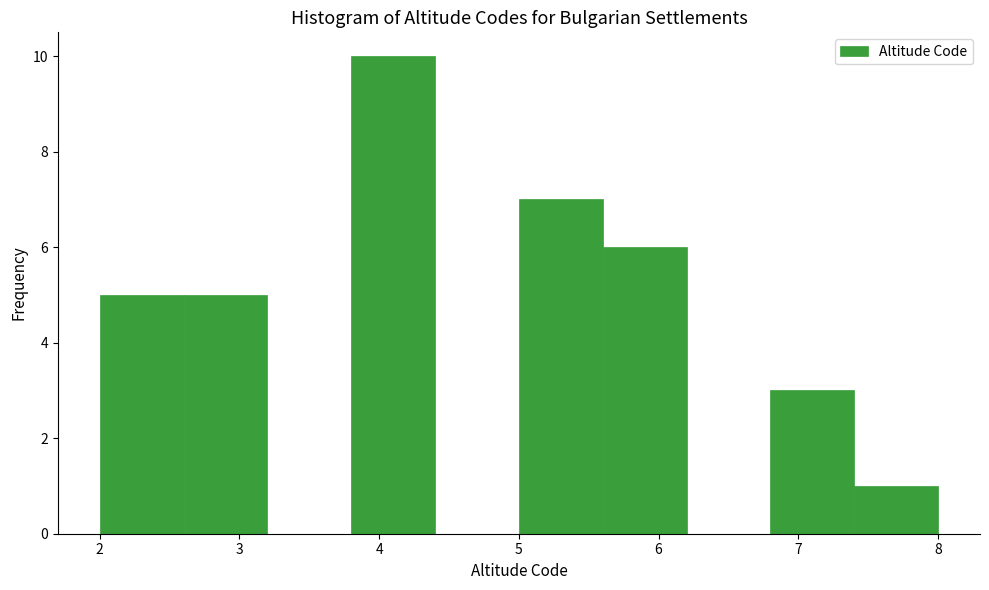

Reading left to right, transcribe this chart: for each bar, give the range it covers on the x-axis and its height. The values are not printed on the chart, so give them approximately, as read against the axis.

2.0 to 2.6: 5
2.6 to 3.2: 5
3.2 to 3.8: 0
3.8 to 4.4: 10
4.4 to 5.0: 0
5.0 to 5.6: 7
5.6 to 6.2: 6
6.2 to 6.8: 0
6.8 to 7.4: 3
7.4 to 8.0: 1